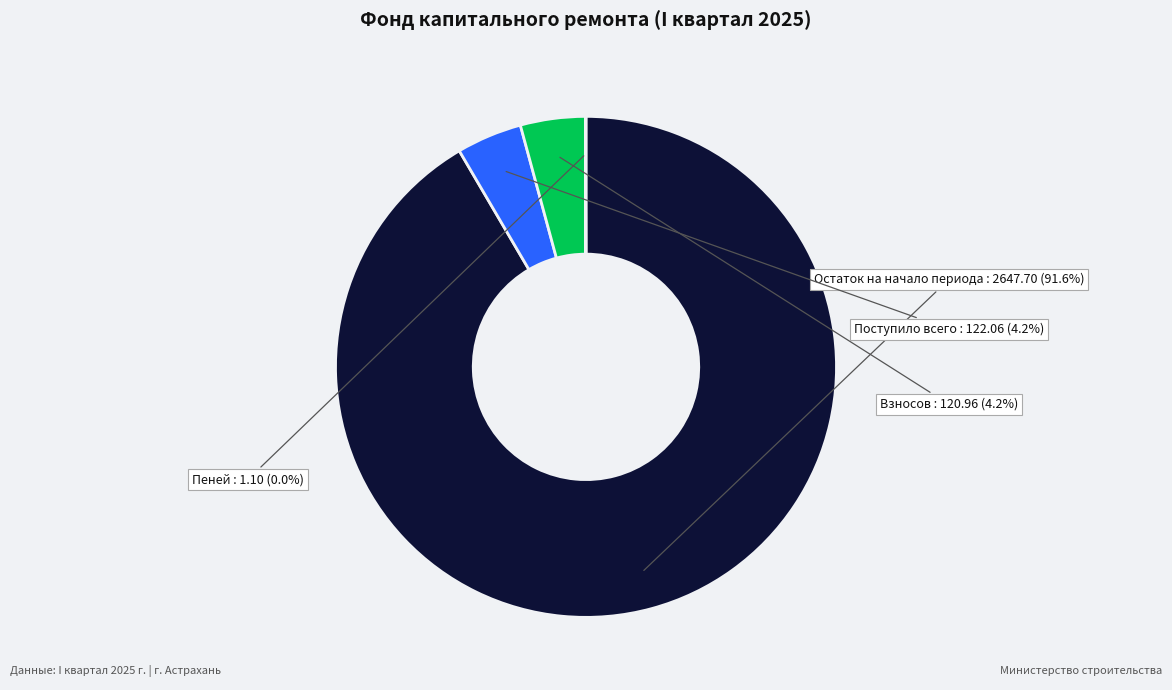

Does any single category account for the majority?

Yes